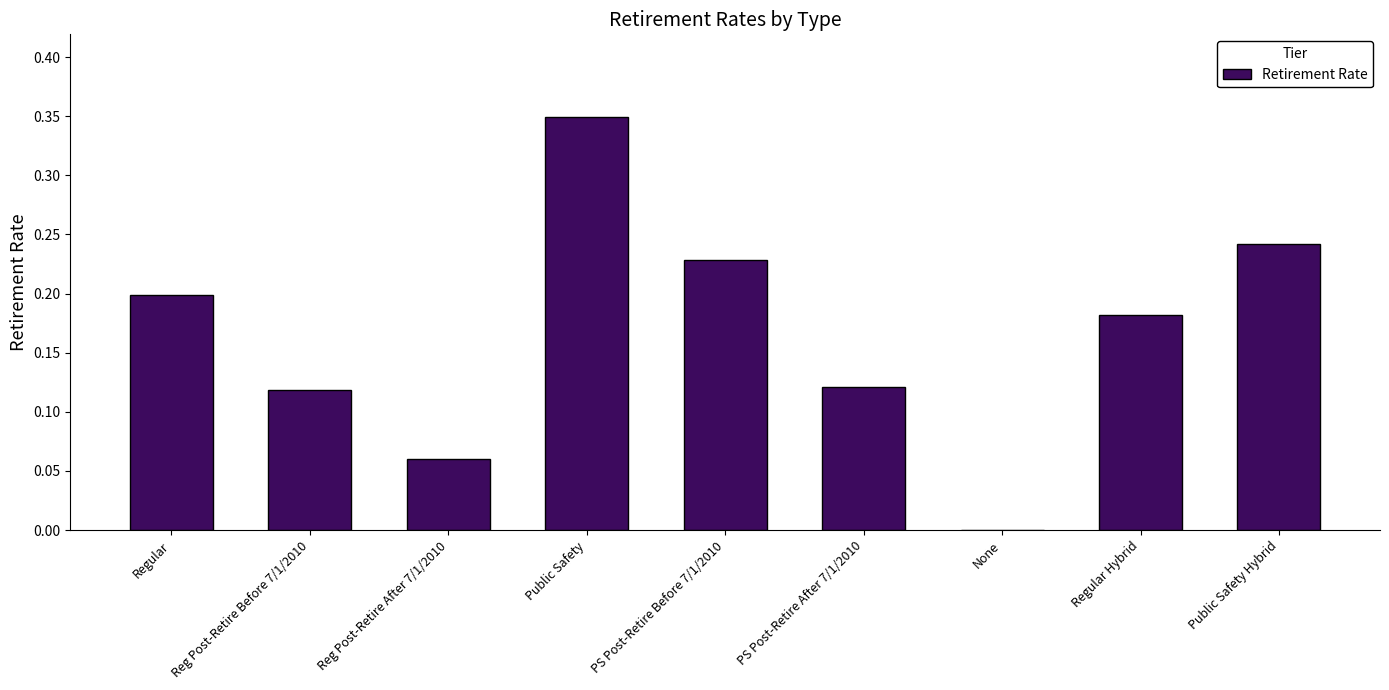

Is it true that the value at PS Post-Retire Before 7/1/2010 is 0.2?

True